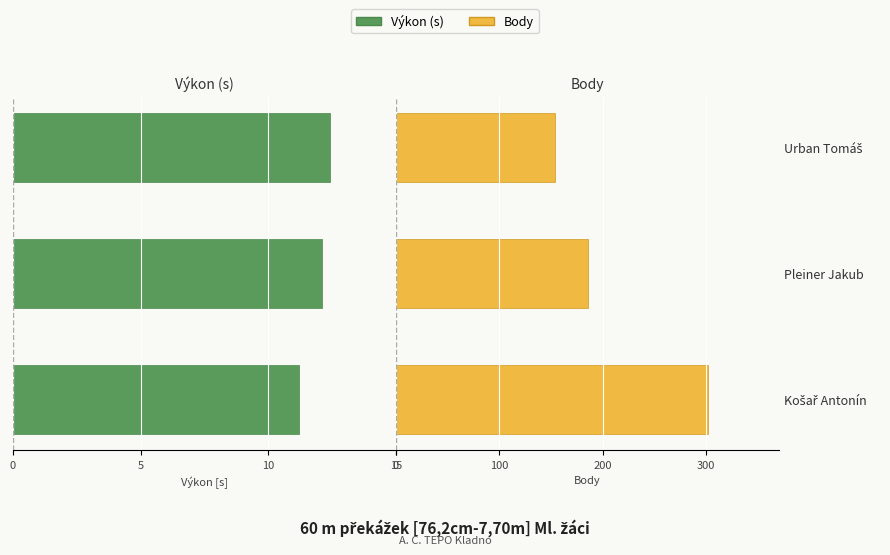

Are the bars grouped side by side (vs. stacked)?

Yes